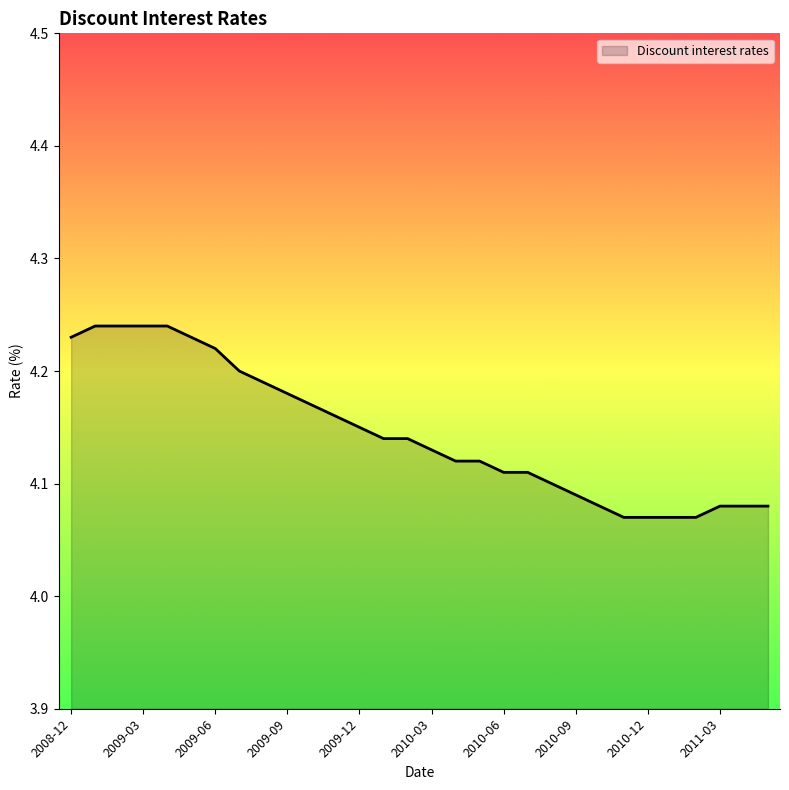

Rank the categories by value from lowest to highest.

2010-11, 2010-12, 2011-01, 2011-02, 2010-10, 2011-03, 2011-04, 2011-05, 2010-09, 2010-08, 2010-06, 2010-07, 2010-04, 2010-05, 2010-03, 2010-01, 2010-02, 2009-12, 2009-11, 2009-10, 2009-09, 2009-08, 2009-07, 2009-06, 2008-12, 2009-05, 2009-01, 2009-02, 2009-03, 2009-04